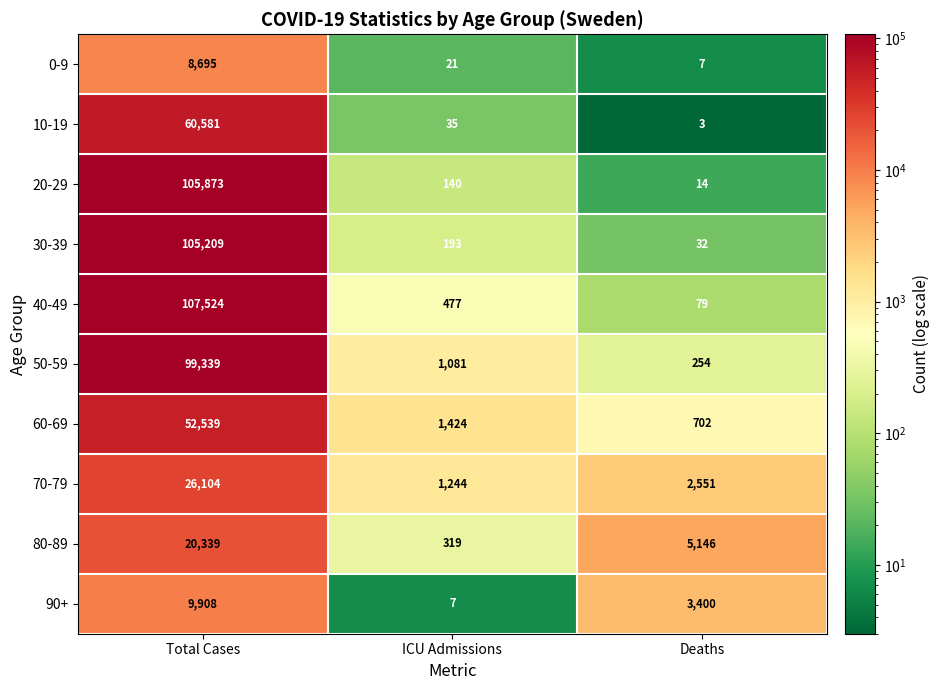

What is the maximum value shown in the chart?

107524